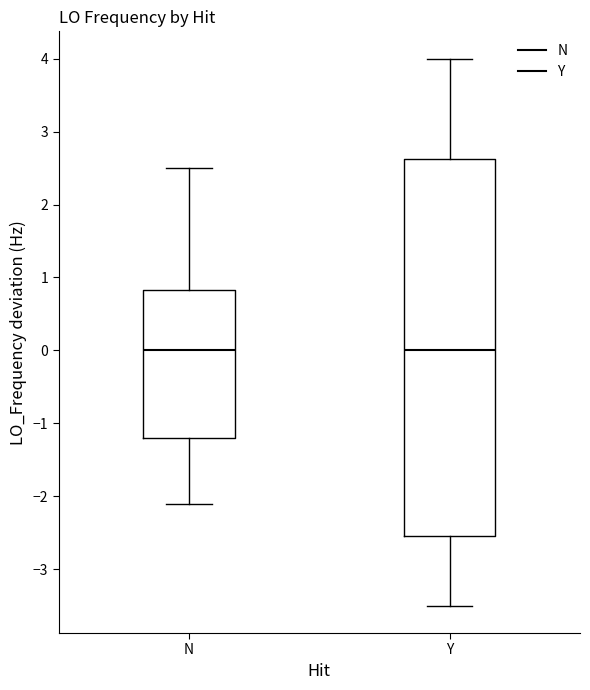

Where is the upper edge of the box for N on the y-axis? The values are not printed on the chart, so give them approximately, as read against the axis.

0.8